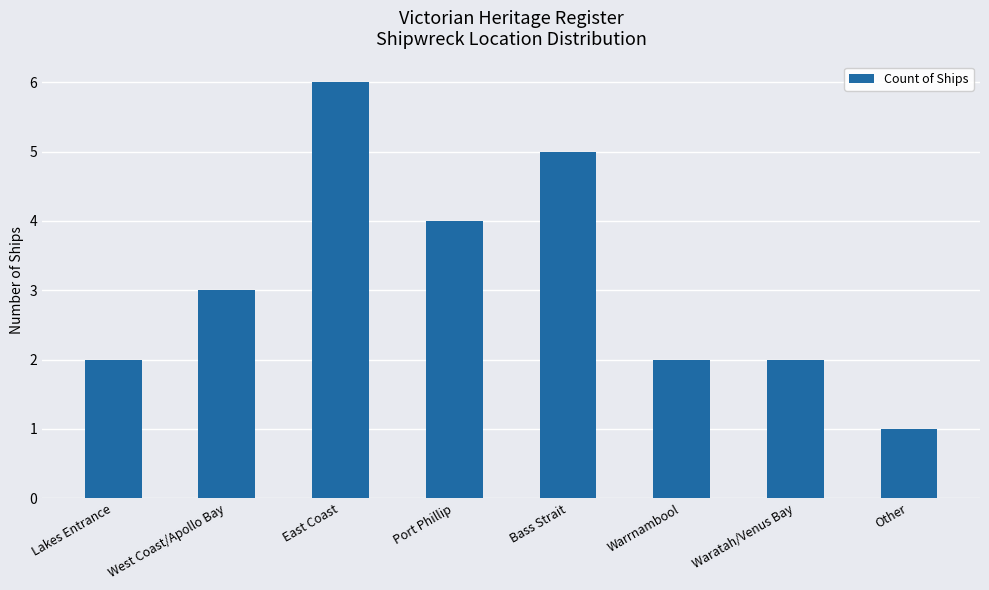

What is the maximum value shown in the chart?

6